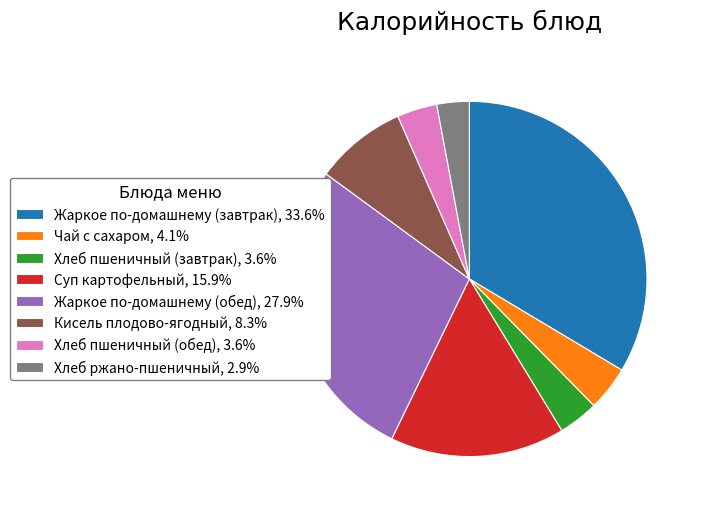

Does any single category account for the majority?

No